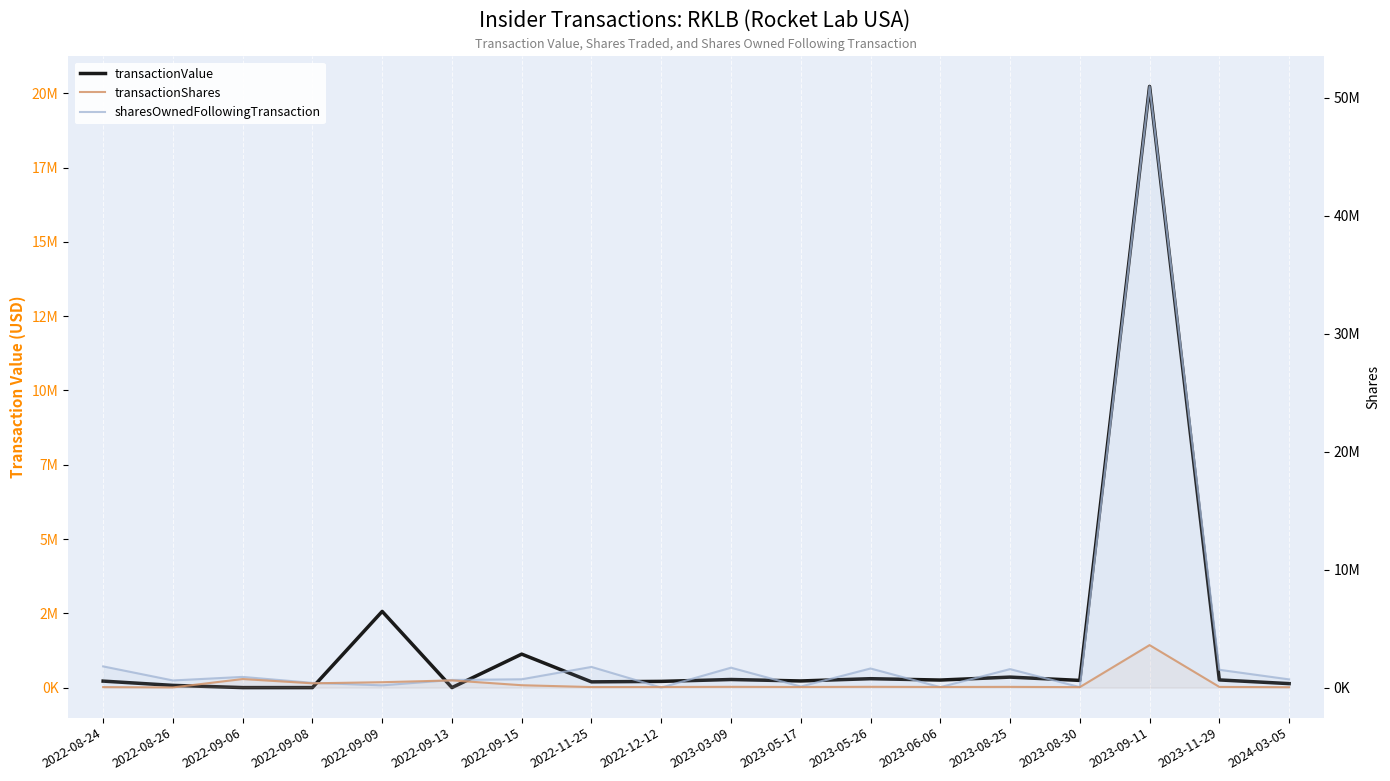

At how many categories does at least one series exceed 32072796?

1